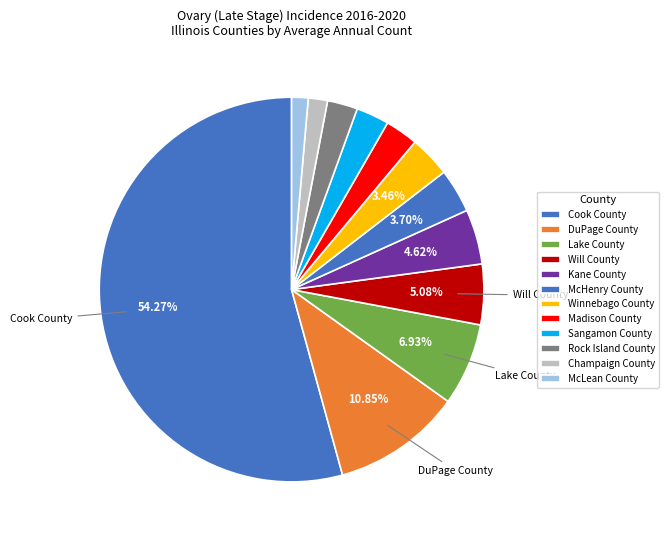

What percentage is the Winnebago County slice, to the nearest percent?

3%